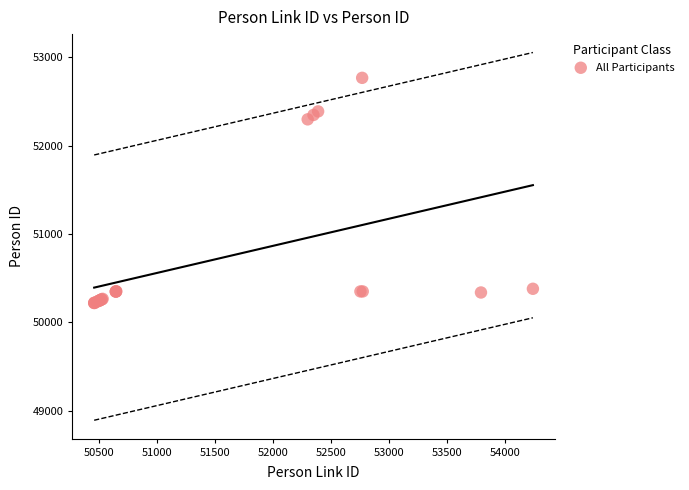

What Y value in the scatter plot is closest to 51491?

52296